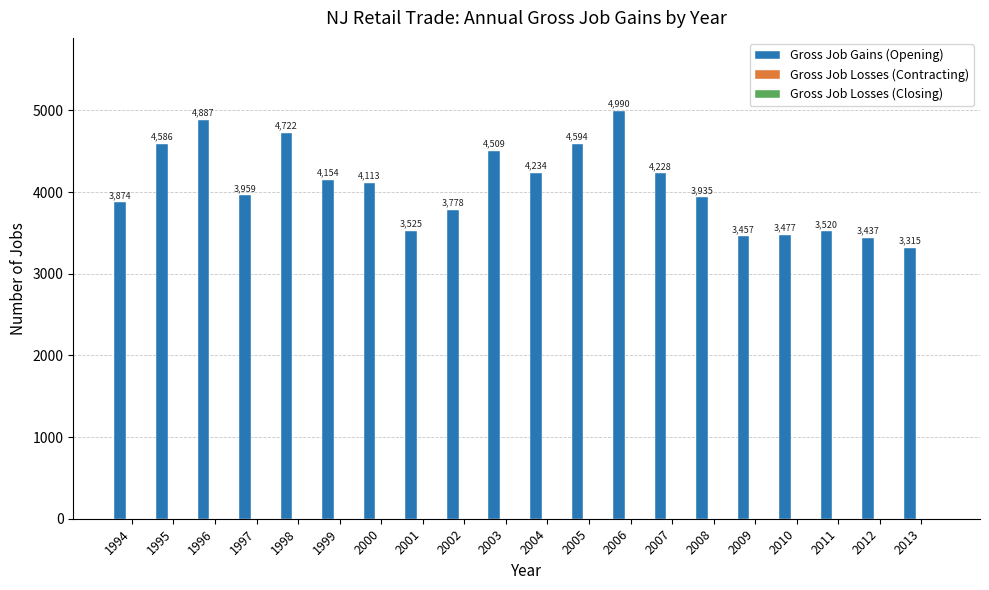

What is the difference between the maximum and second lowest values?

1553